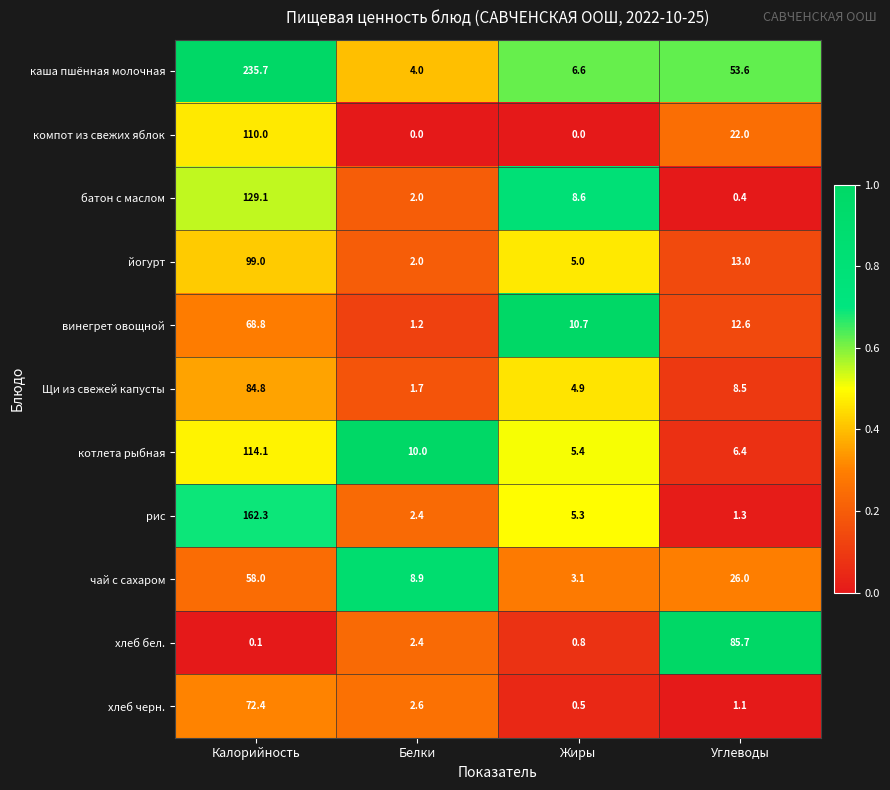

List the series in order of their peak value, lowest first.

чай с сахаром, винегрет овощной, хлеб черн., Щи из свежей капусты, хлеб бел., йогурт, компот из свежих яблок, котлета рыбная, батон с маслом, рис, каша пшённая молочная